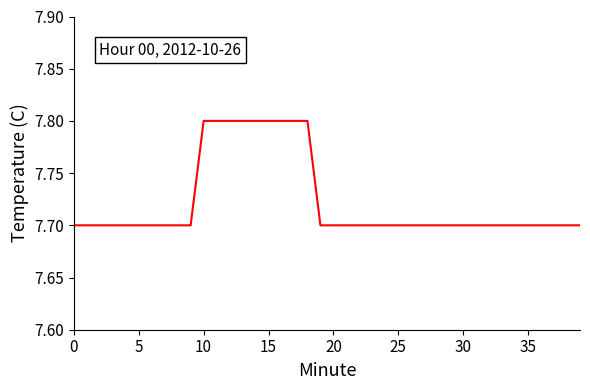

What is the smallest value displayed?

7.7